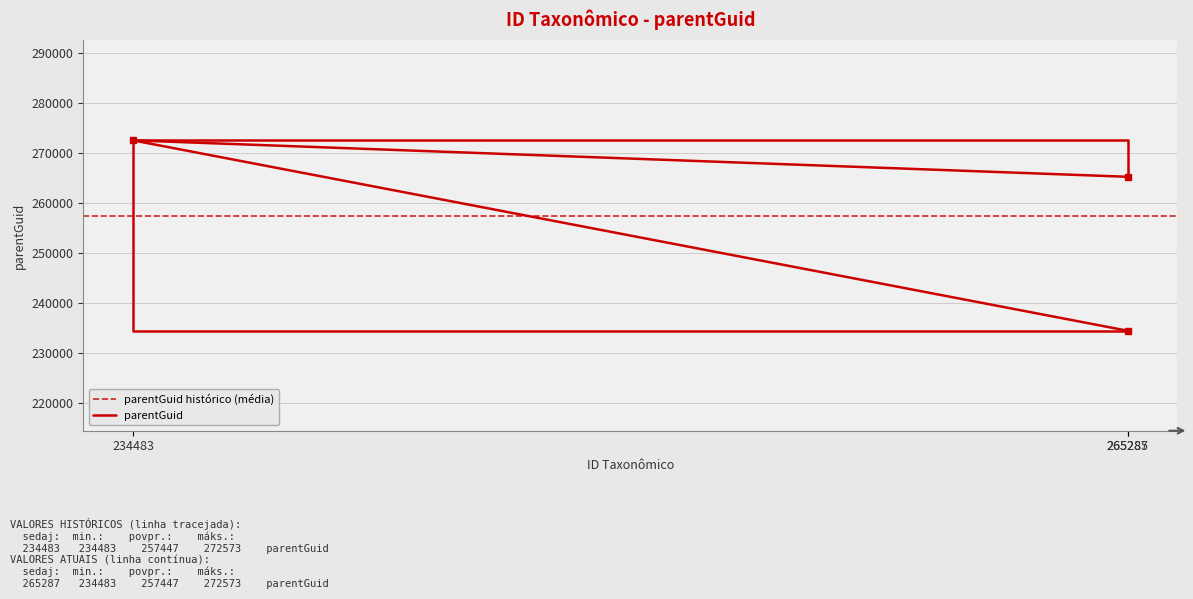

What is the minimum value shown in the chart?

234483